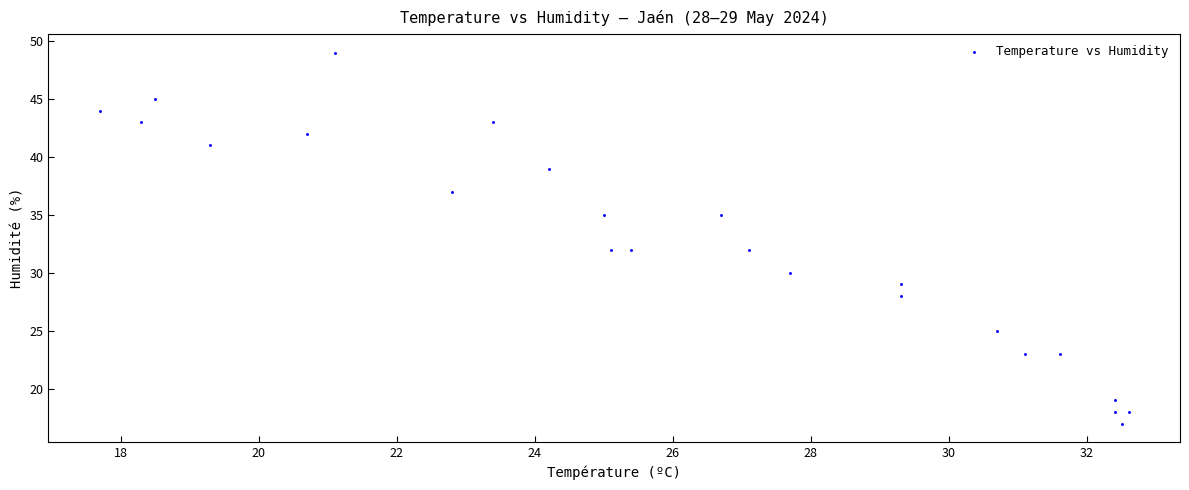

What is the range of Y values (max minus min)?

32